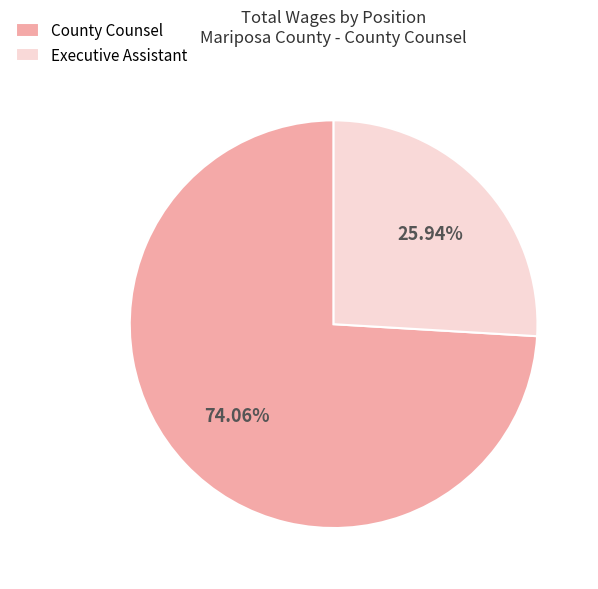

Which category accounts for the majority?

County Counsel